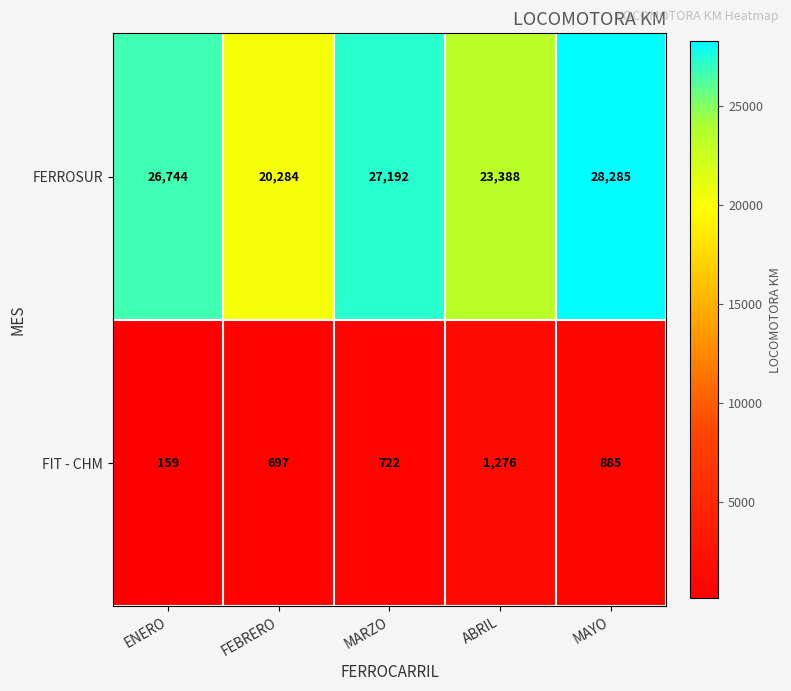

What is the spread (max minus min) of values at ENERO?

26585